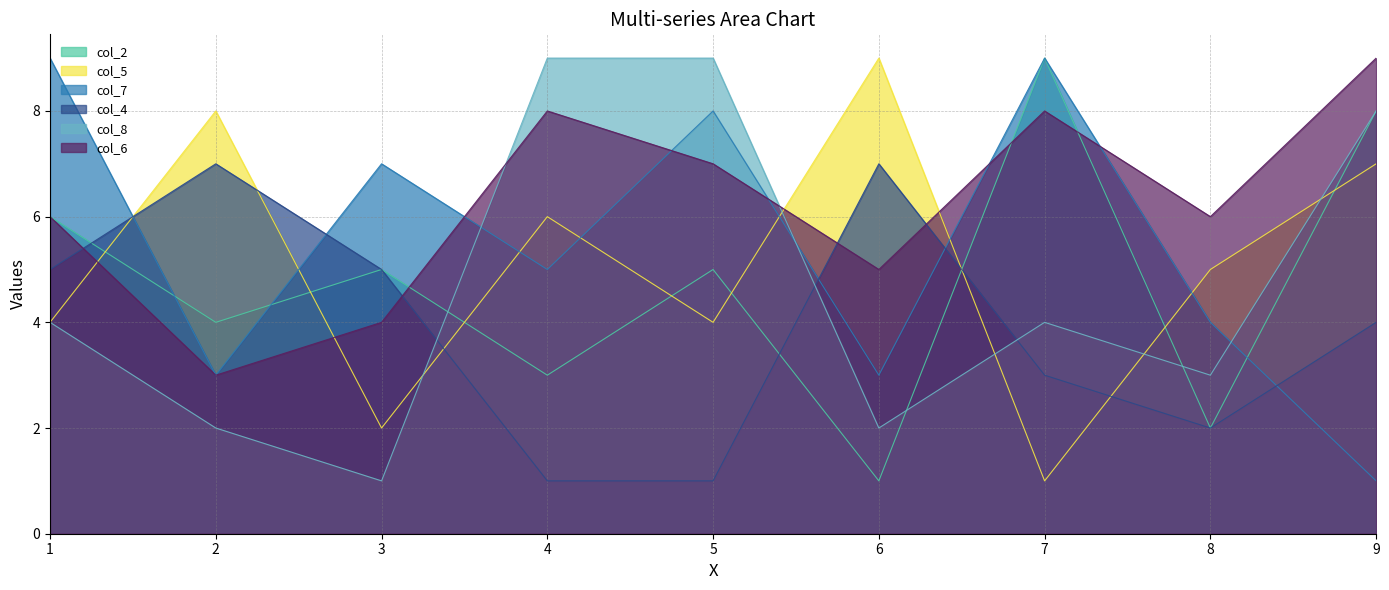

What is the difference between the col_6 values at 2 and 9?

6